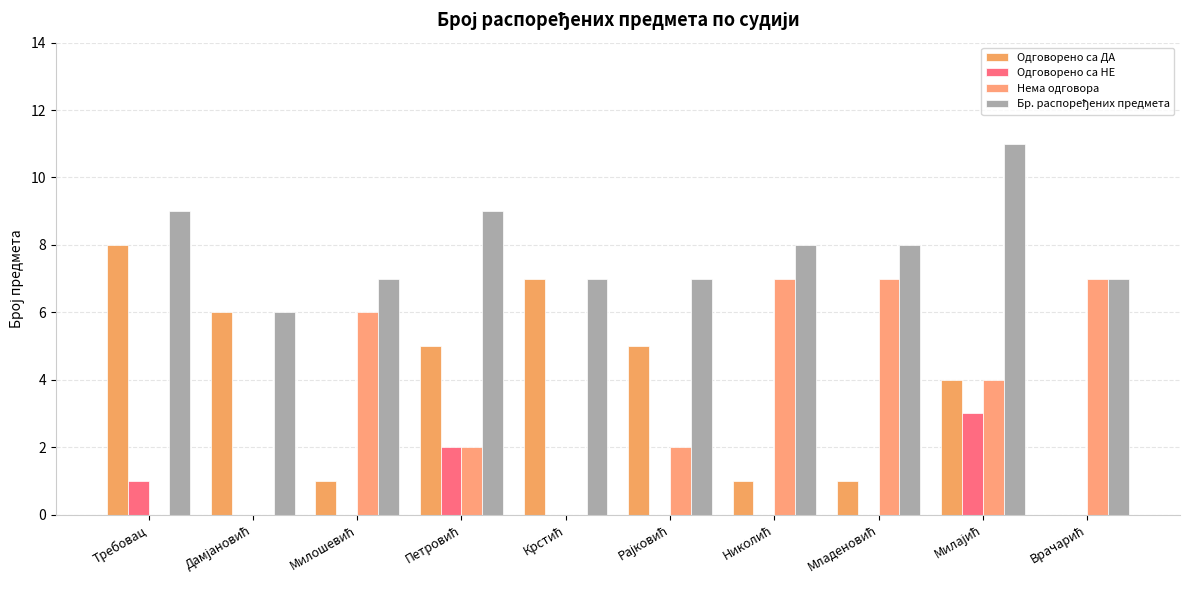

How many categories are shown in the chart?

10